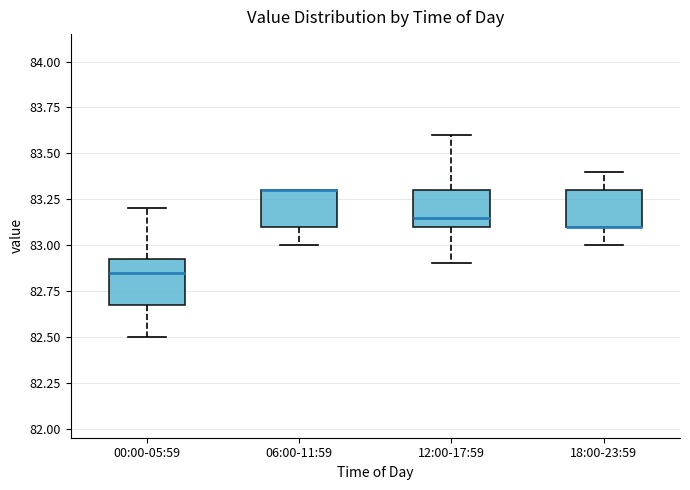

Reading left to right, read every box against the y-axis: the position of its median line, the range the box covers, and the ends of its whiskers. The values are not printed on the chart, so give them approximately, as read against the axis.

00:00-05:59: median 82.85, box 82.70 to 82.95, whiskers 82.50 to 83.20
06:00-11:59: median 83.30 (drawn on the box's upper edge), box 83.10 to 83.30, whiskers 83.00 to 83.30
12:00-17:59: median 83.15, box 83.10 to 83.30, whiskers 82.90 to 83.60
18:00-23:59: median 83.10 (drawn on the box's lower edge), box 83.10 to 83.30, whiskers 83.00 to 83.40